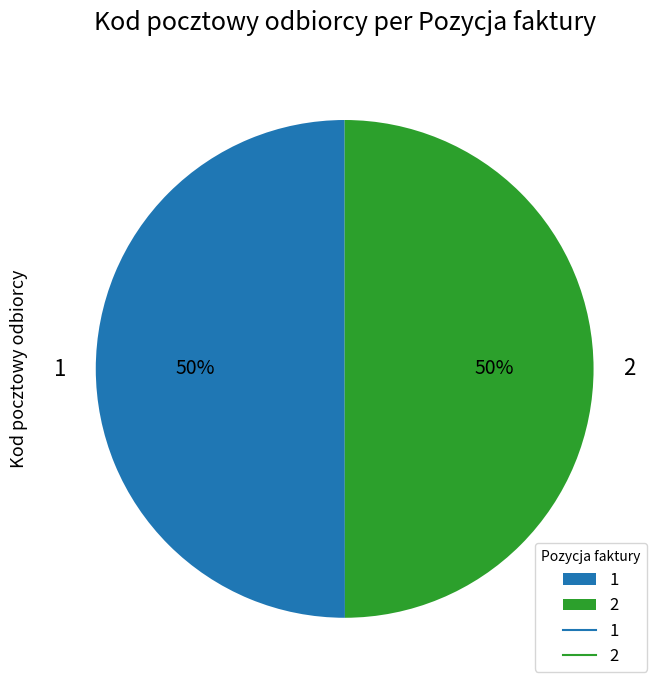

How many slices are in this pie chart?

2